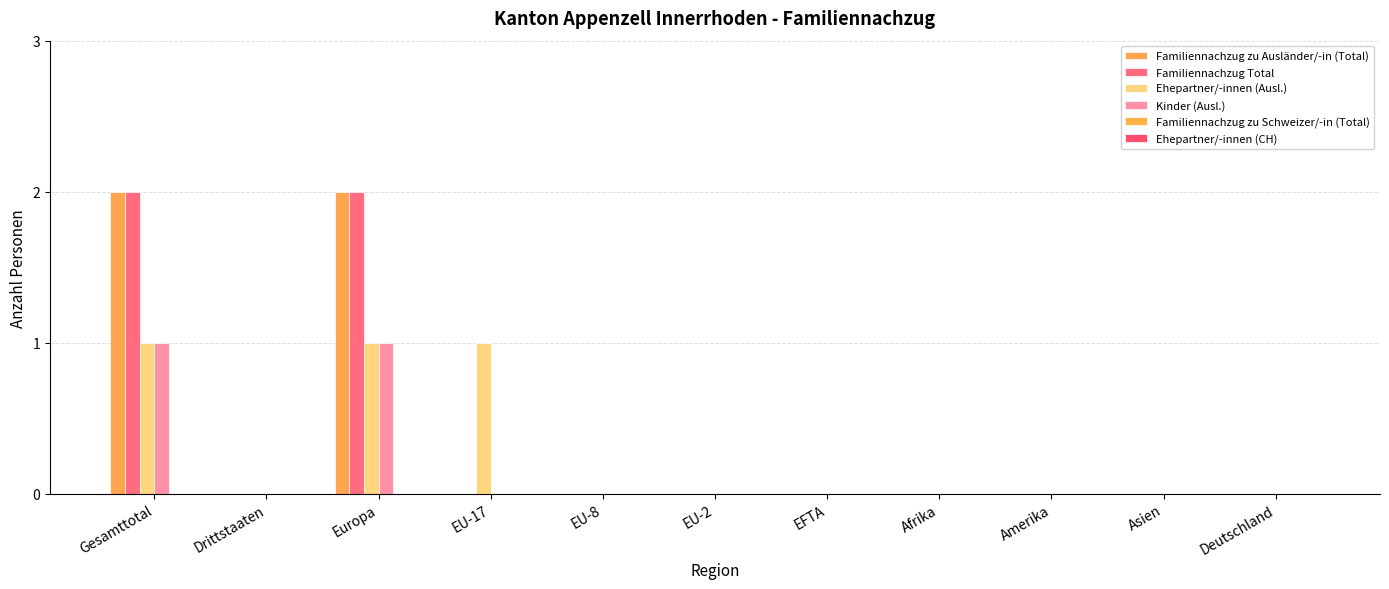

What is the label of the 6th bar from the left?

EU-2